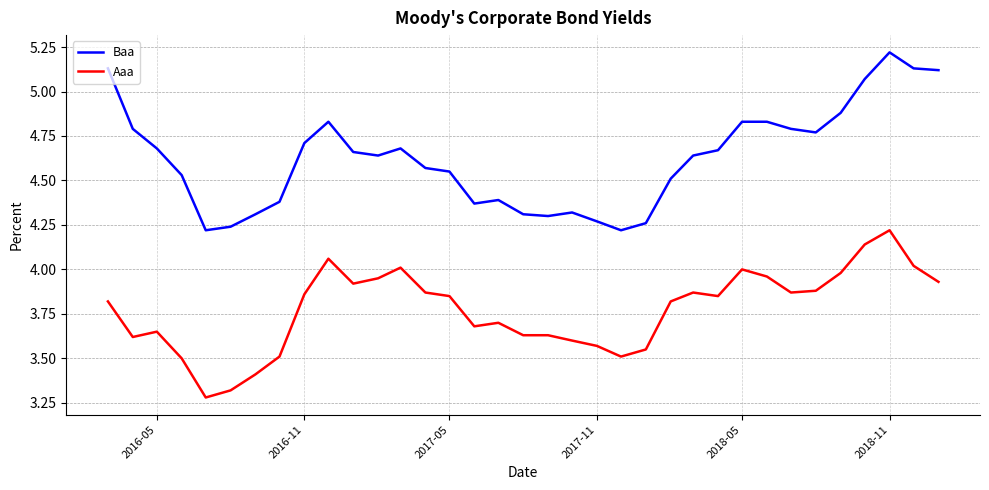

What is the minimum value shown in the chart?

3.3